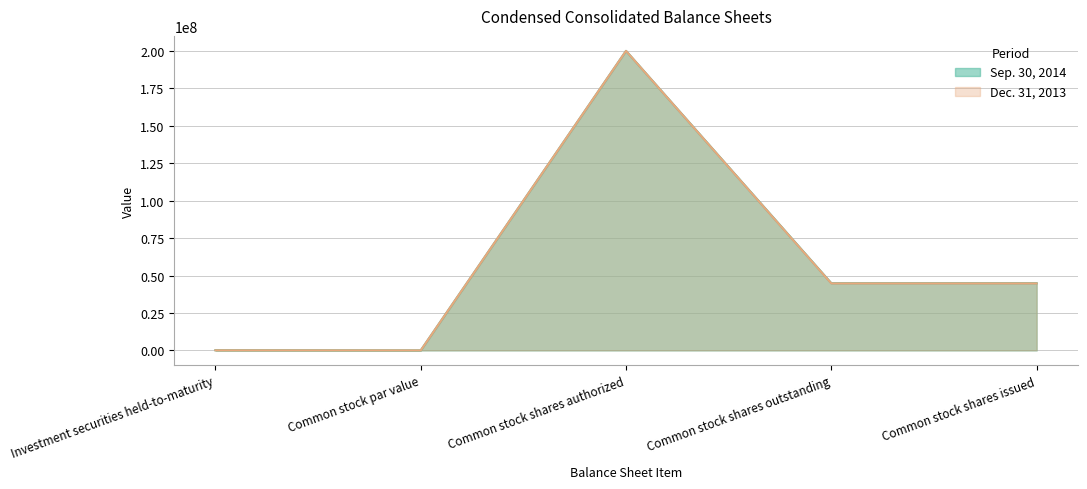

Rank the series by their maximum value, from highest to lowest.

Sep. 30, 2014, Dec. 31, 2013